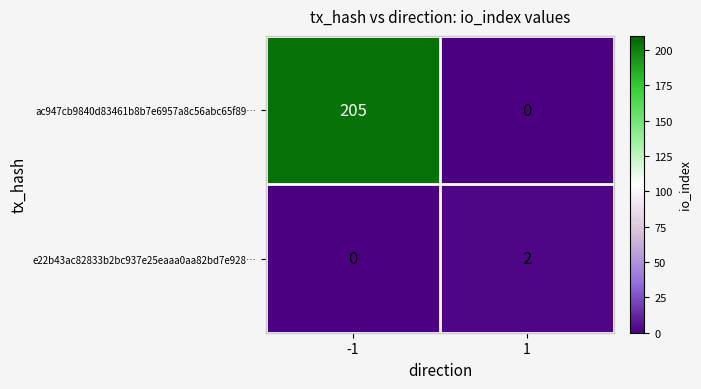

Which series has the largest total across all categories?

ac947cb9840d83461b8b7e6957a8c56abc65f89…